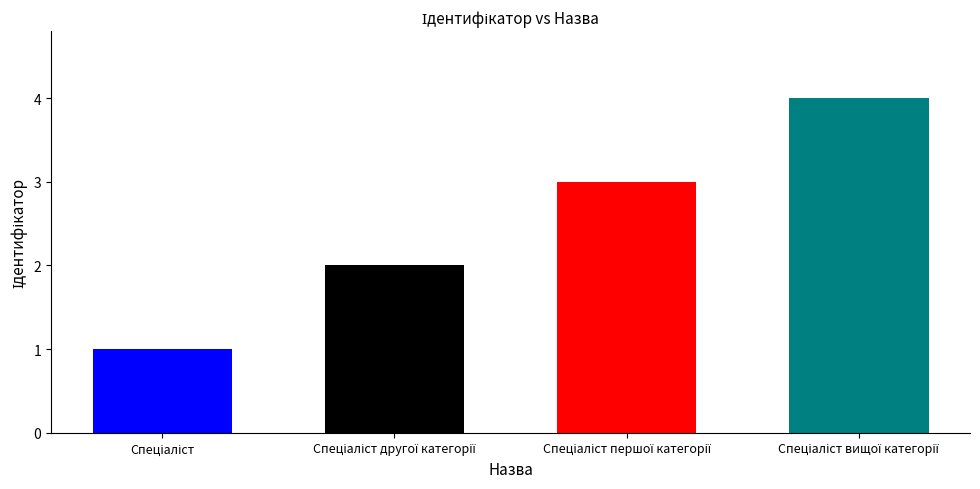

What is the difference between the maximum and minimum values?

3